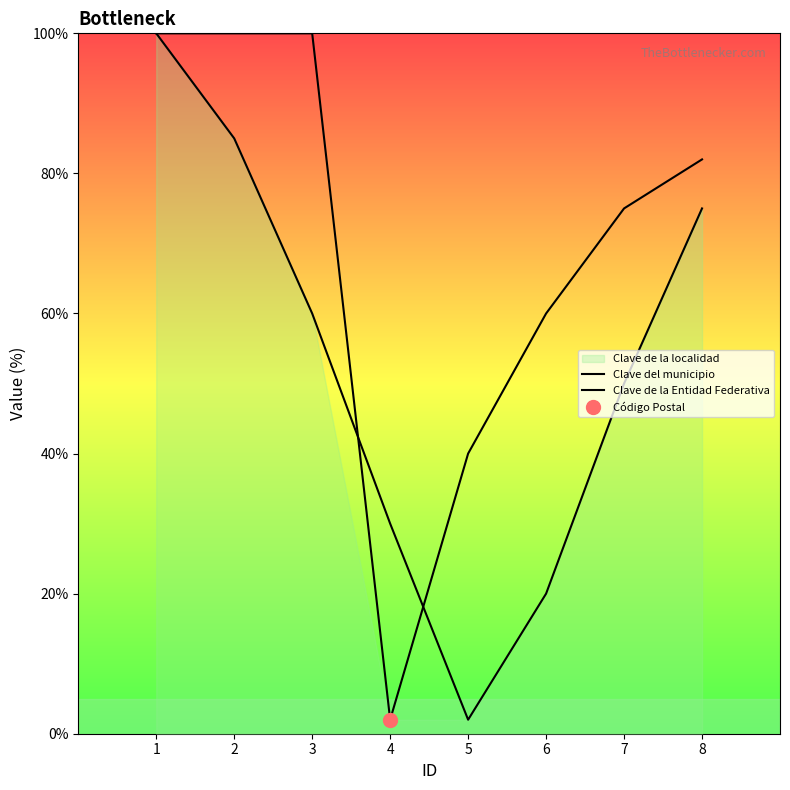

Is this an area chart (filled region under the line)?

No